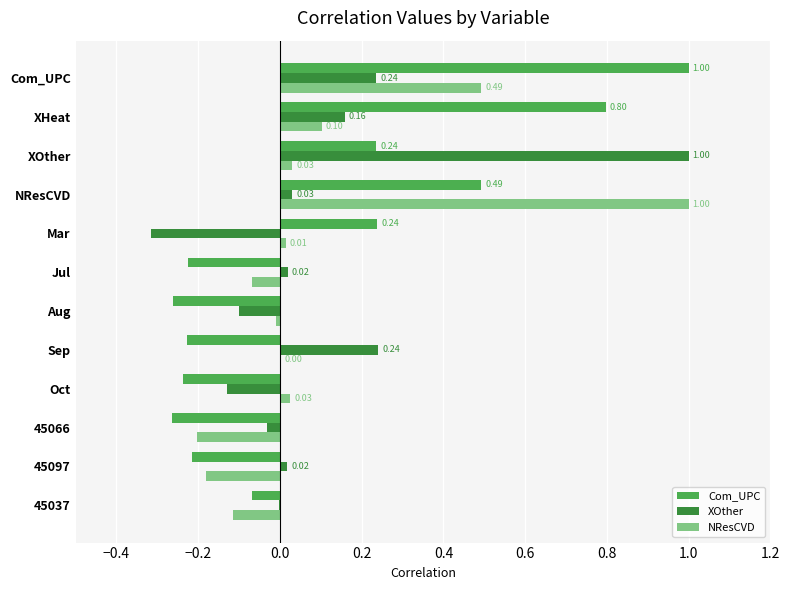

Which series has the largest total across all categories?

Com_UPC